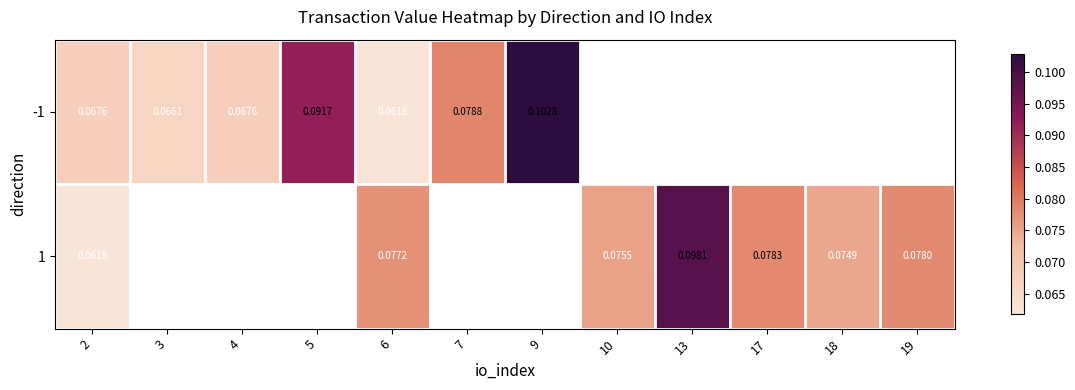

The -1 series shows 0.1 at 4. True or false?

False